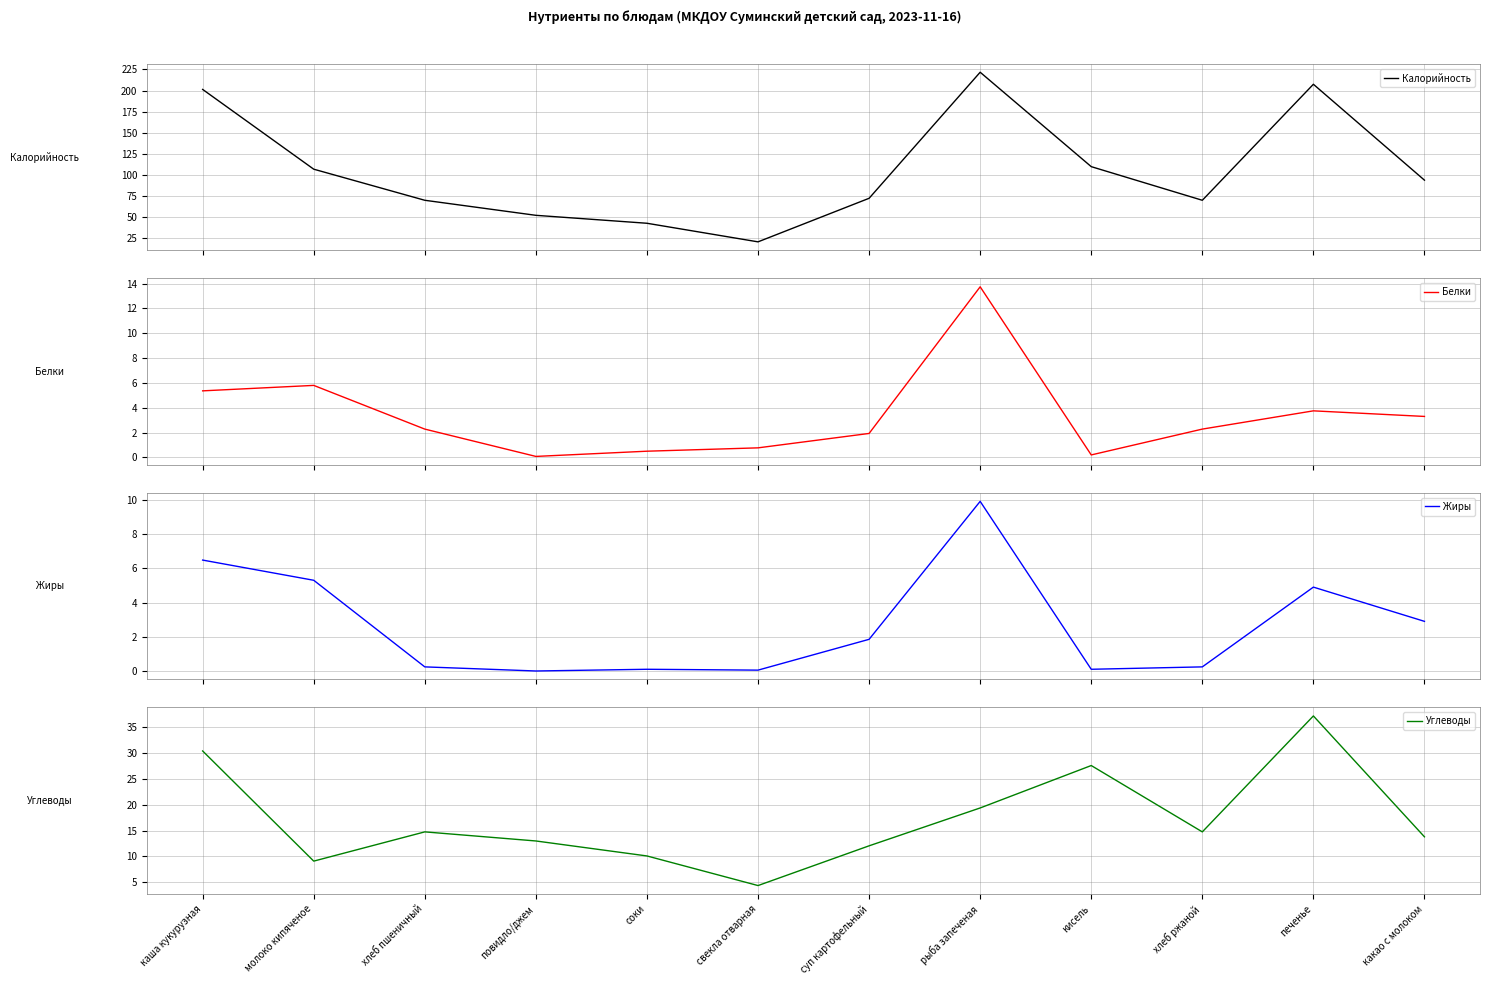

True or false: Калорийность and Жиры cross at least once.

False